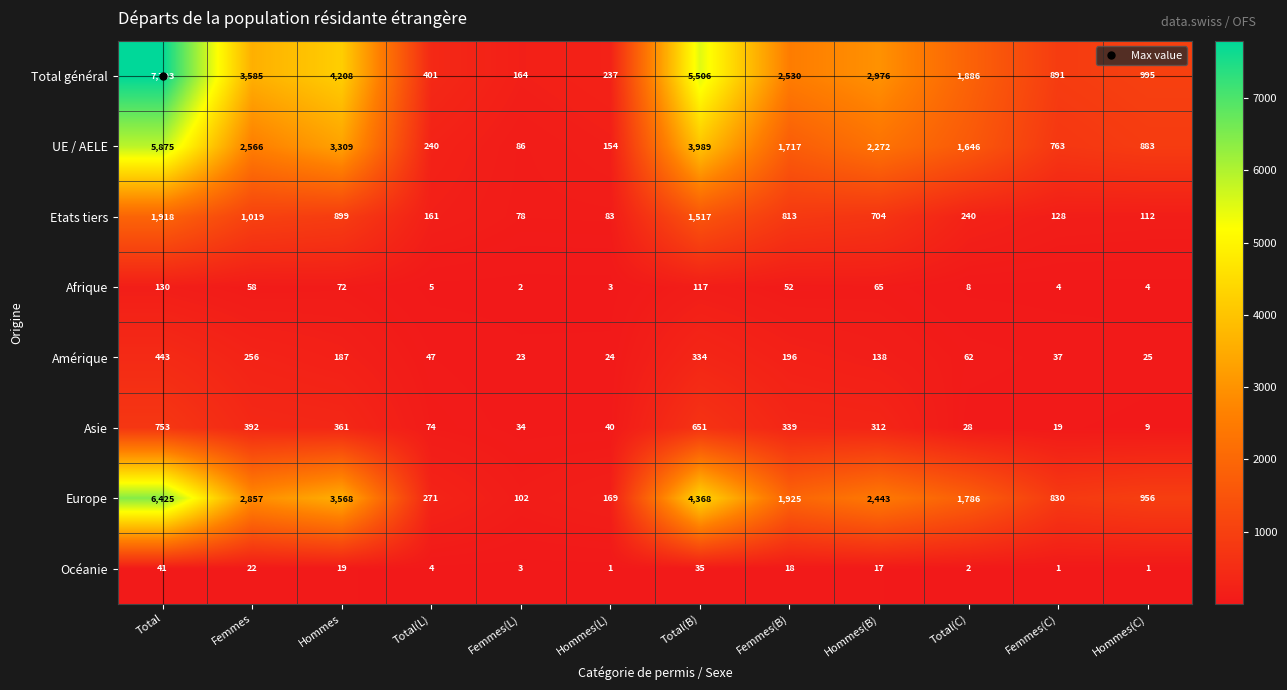

Is it true that Afrique equals 72 at Hommes?

True